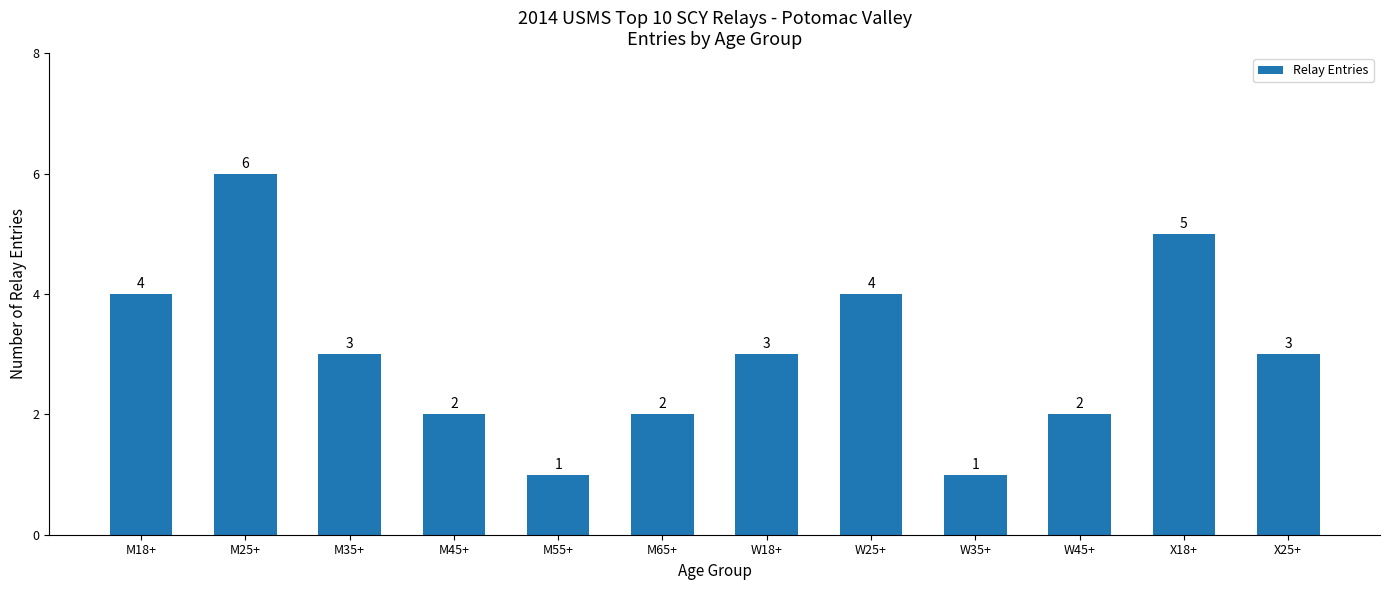

What is the approximate value at M25+?

6